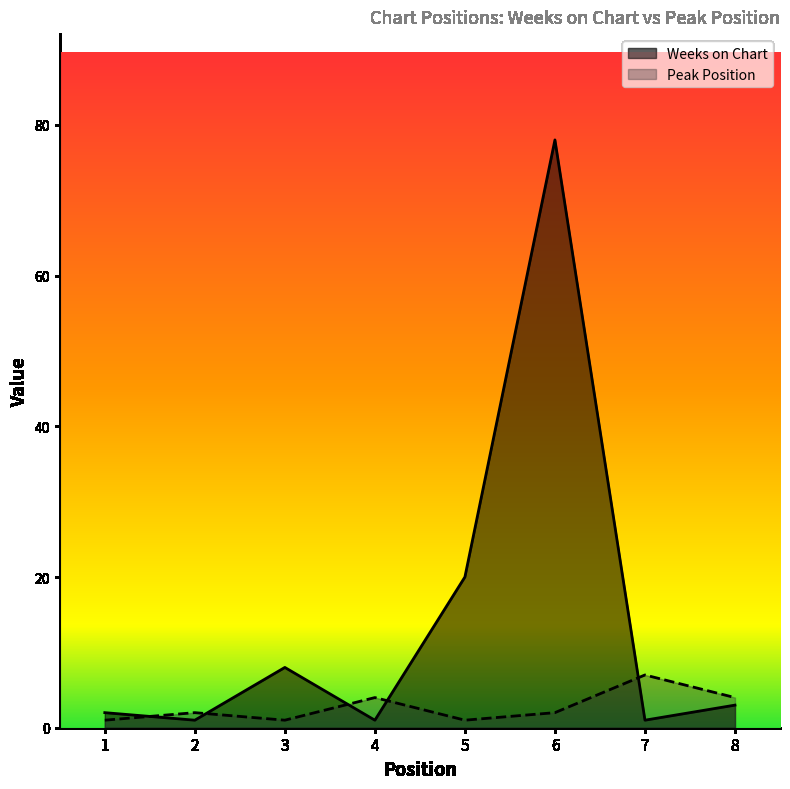

Rank the categories by Weeks on Chart value from highest to lowest.

6, 5, 3, 8, 1, 2, 4, 7